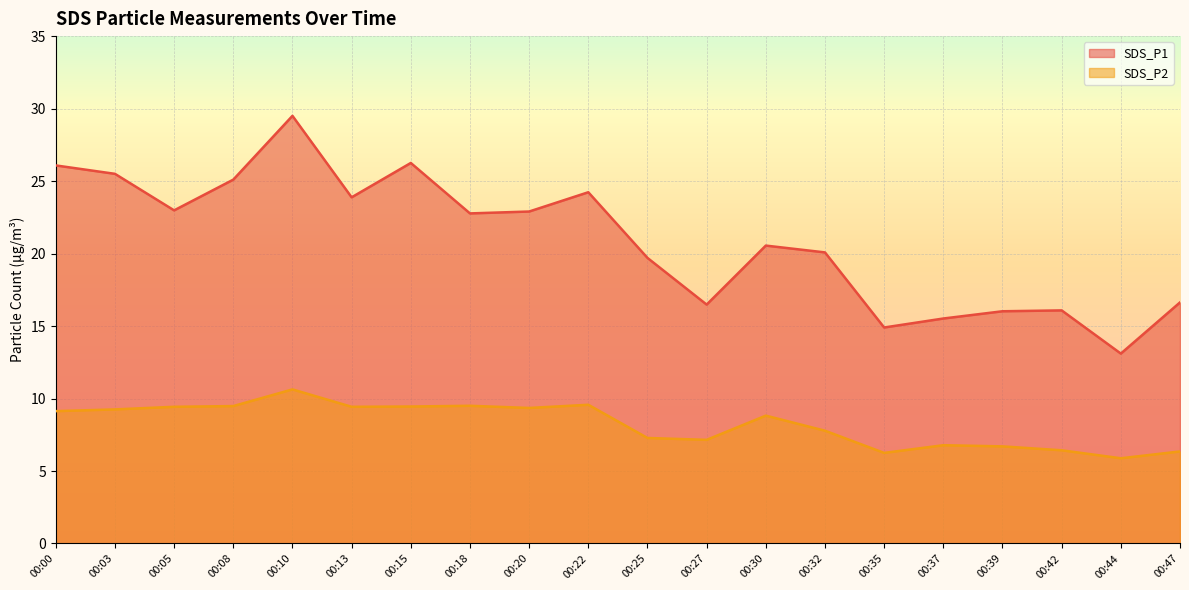

Reading left to right, list all the values displayed in this chart.

SDS_P1: 00:00=26.1	00:03=25.5	00:05=23.0	00:08=25.1	00:10=29.5	00:13=23.9	00:15=26.2	00:18=22.8	00:20=22.9	00:22=24.2	00:25=19.7	00:27=16.5	00:30=20.6	00:32=20.1	00:35=14.9	00:37=15.5	00:39=16.0	00:42=16.1	00:44=13.1	00:47=16.6
SDS_P2: 00:00=9.1	00:03=9.2	00:05=9.4	00:08=9.5	00:10=10.6	00:13=9.4	00:15=9.4	00:18=9.5	00:20=9.3	00:22=9.6	00:25=7.3	00:27=7.2	00:30=8.8	00:32=7.8	00:35=6.2	00:37=6.8	00:39=6.7	00:42=6.4	00:44=5.9	00:47=6.3